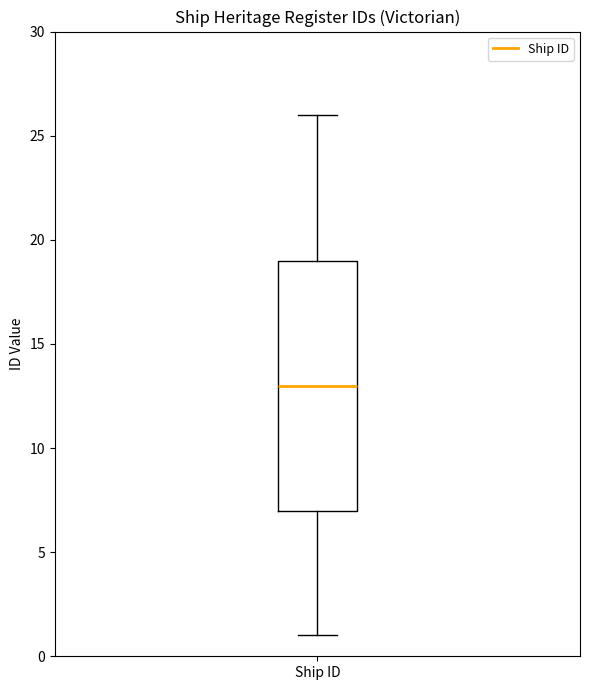

Transcribe this box plot: give where the median line is, the range the box spans, and where the two whiskers end, as read against the y-axis. The values are not printed on the chart, so give them approximately, as read against the axis.

median 13, box 7 to 19, whiskers 1 to 26